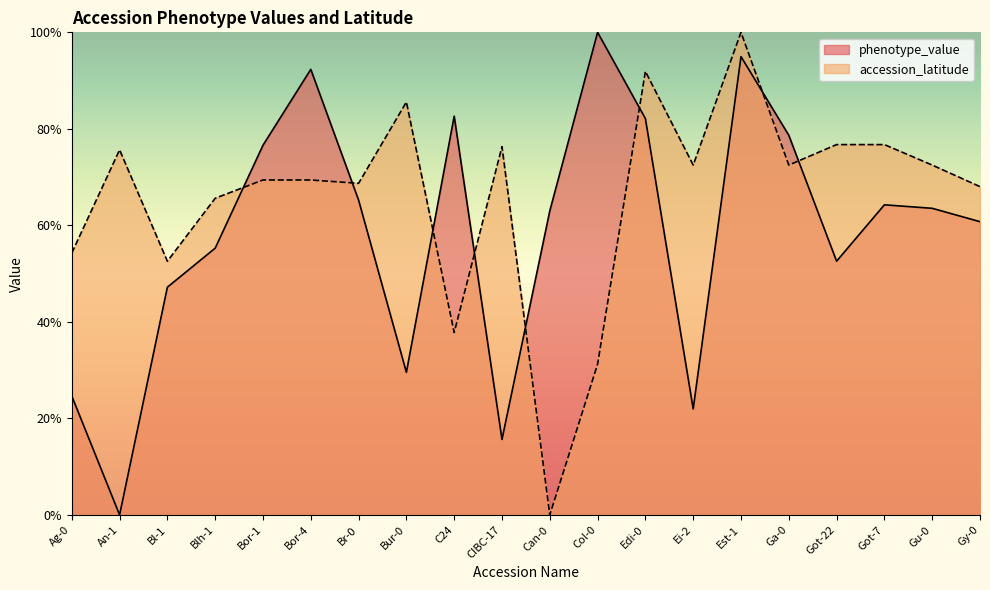

What is the difference between the highest and lowest values at An-1?

0.8